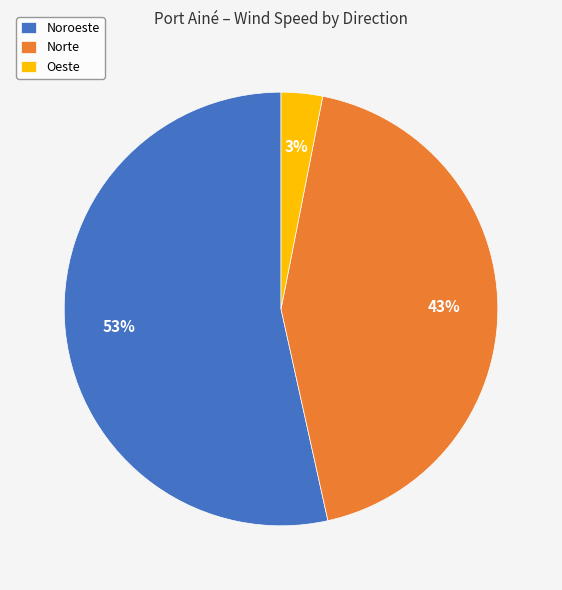

The Norte slice represents 12% of the pie. True or false?

False